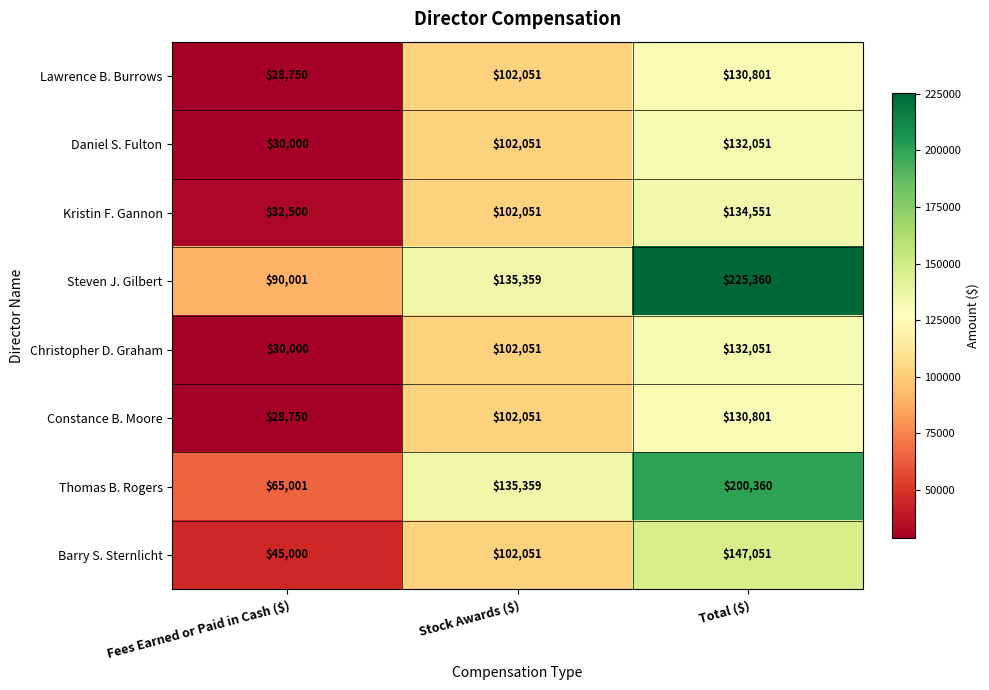

How many categories are shown in the chart?

3